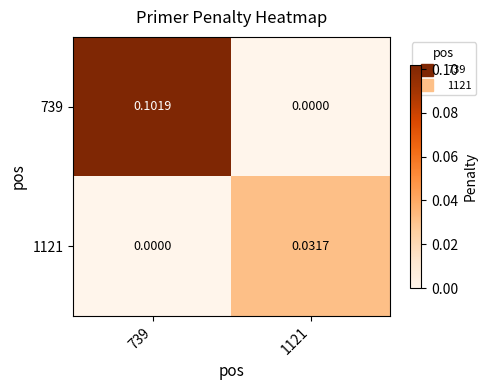

Between 1121 and 739, which is larger?

739